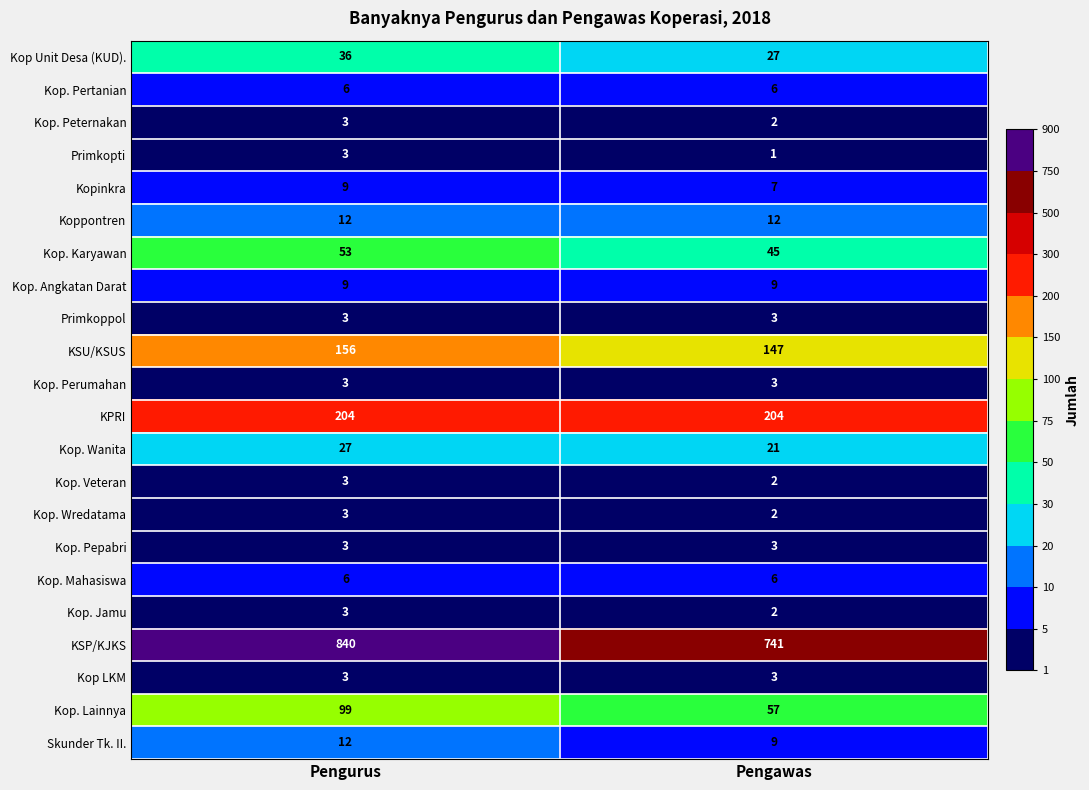

What is the smallest value displayed?

1